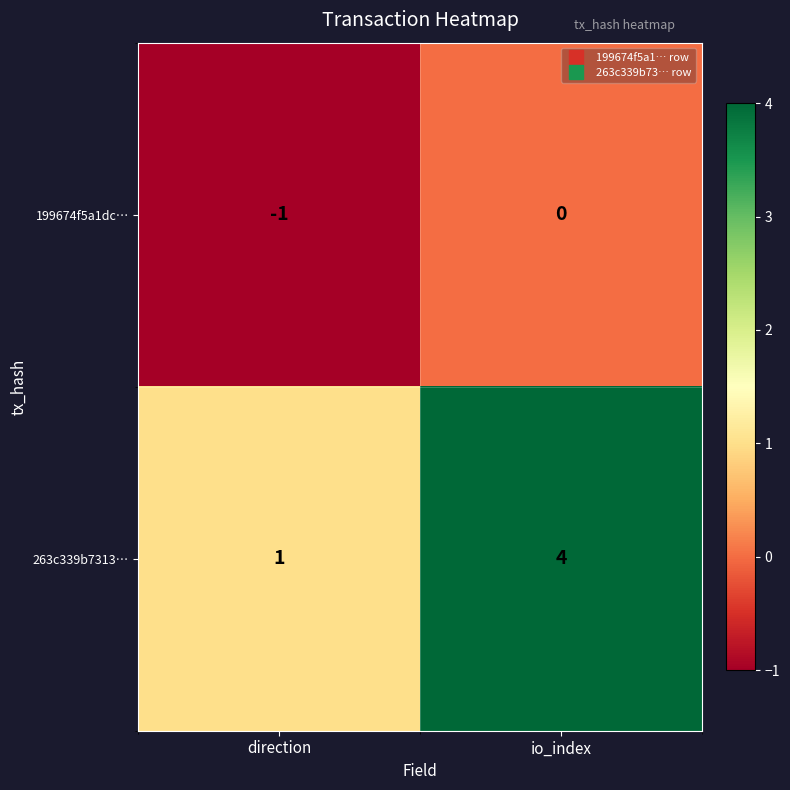

Where is 263c339b7313… nearest to the value 2?

direction